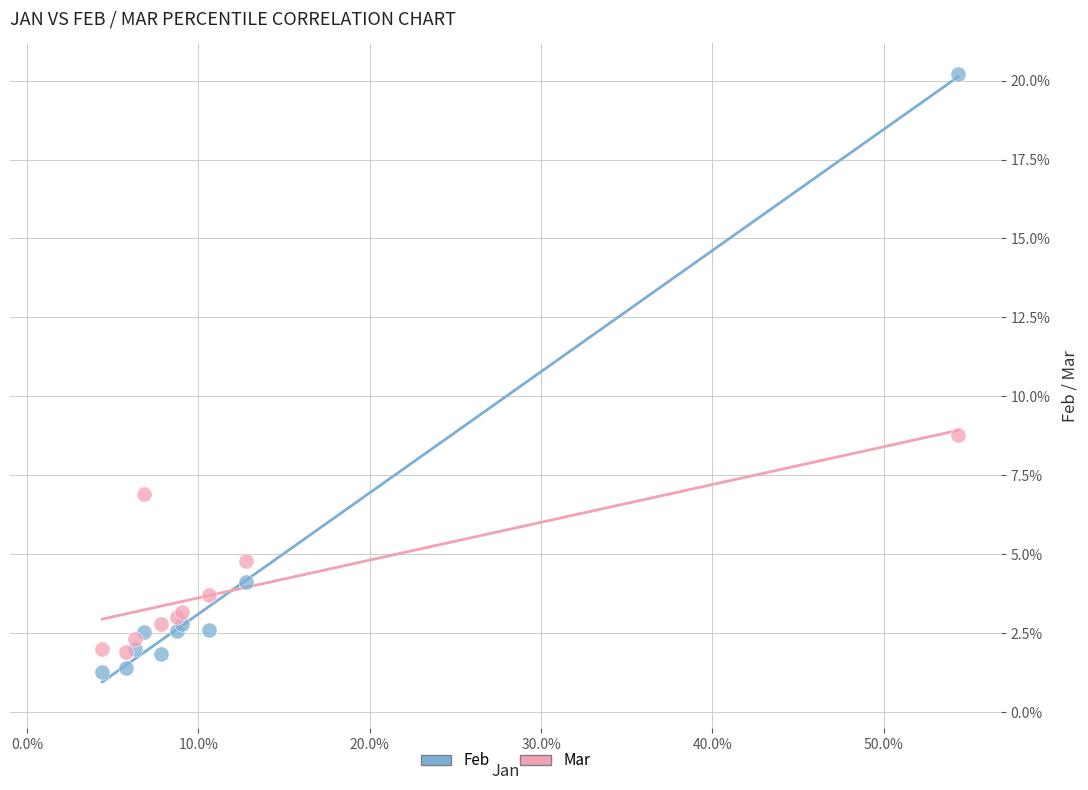

Which series contains the highest Y value?

Feb